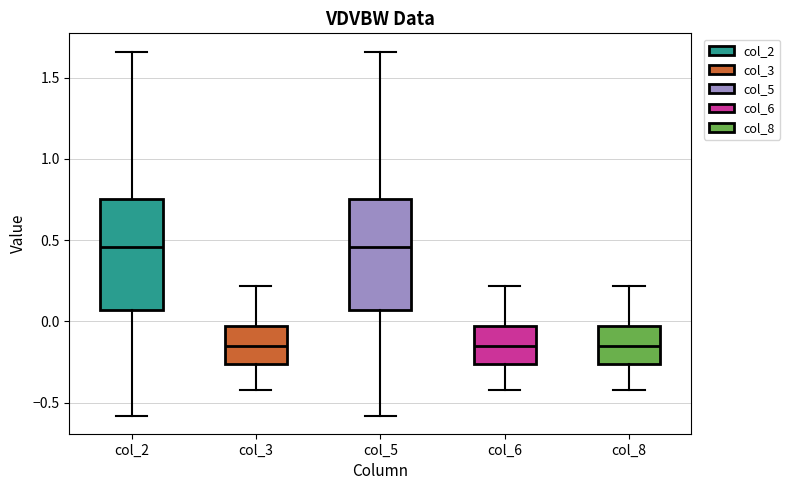

Reading left to right, transcribe this box plot: for each box, give where its median line is, the range the box spans, and where its two whiskers end, as read against the y-axis. The values are not printed on the chart, so give them approximately, as read against the axis.

col_2: median 0.45, box 0.05 to 0.75, whiskers -0.60 to 1.65
col_3: median -0.15, box -0.25 to -0.05, whiskers -0.40 to 0.20
col_5: median 0.45, box 0.05 to 0.75, whiskers -0.60 to 1.65
col_6: median -0.15, box -0.25 to -0.05, whiskers -0.40 to 0.20
col_8: median -0.15, box -0.25 to -0.05, whiskers -0.40 to 0.20